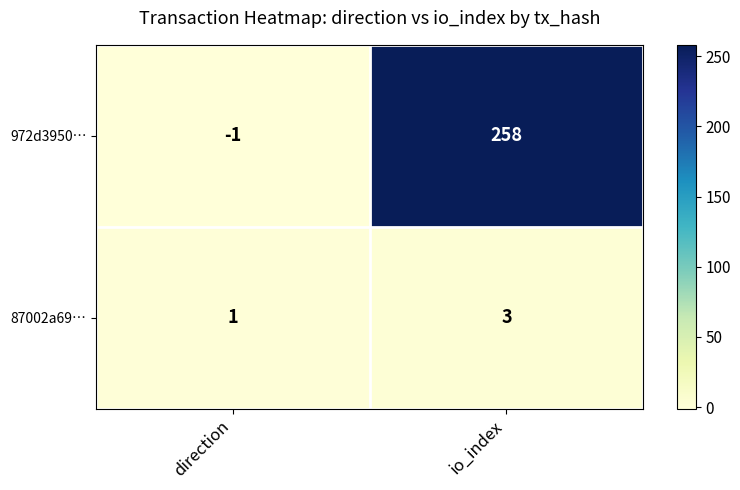

Rank the series at direction from highest to lowest value.

87002a69…, 972d3950…